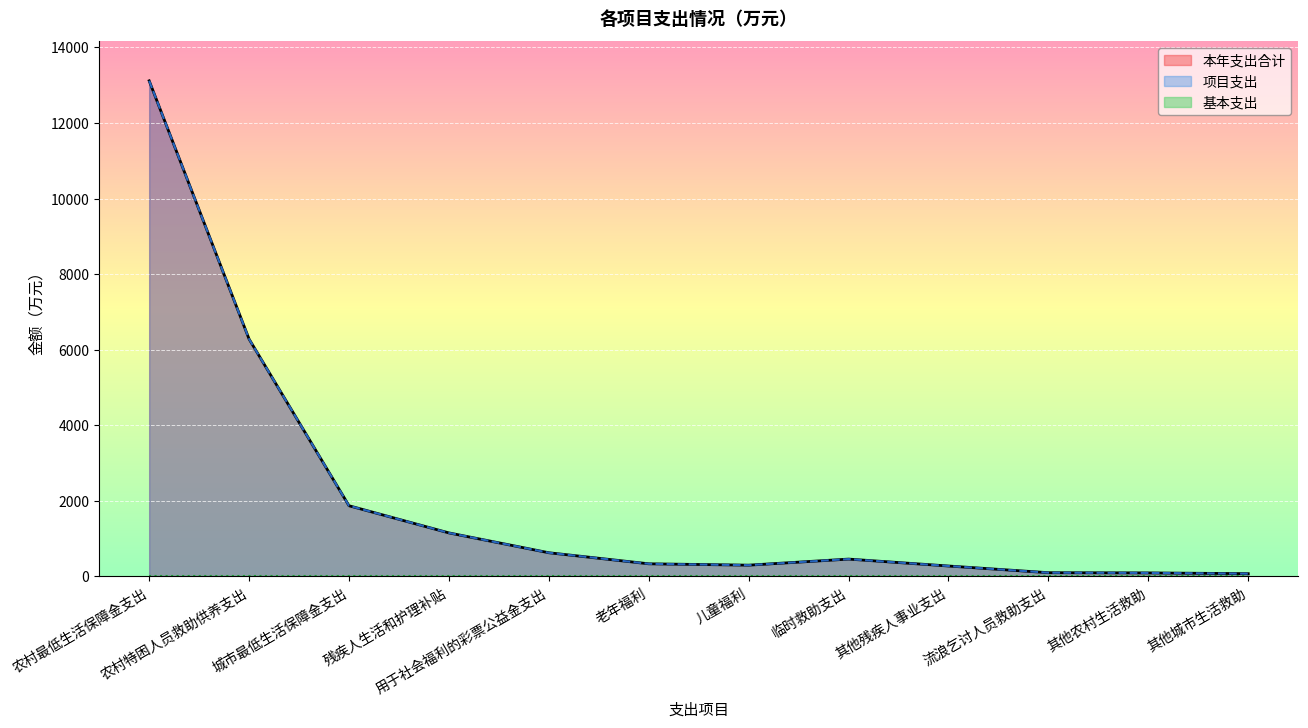

True or false: 项目支出 has a value of 322.2 at 用于社会福利的彩票公益金支出.

False